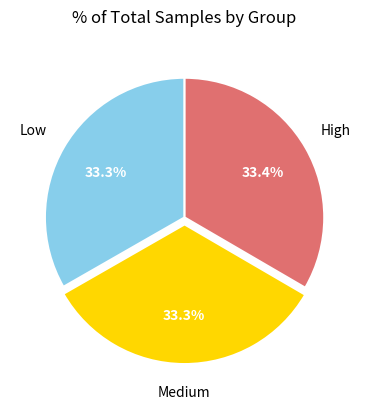

Is there any slice that represents more than half of the pie?

No